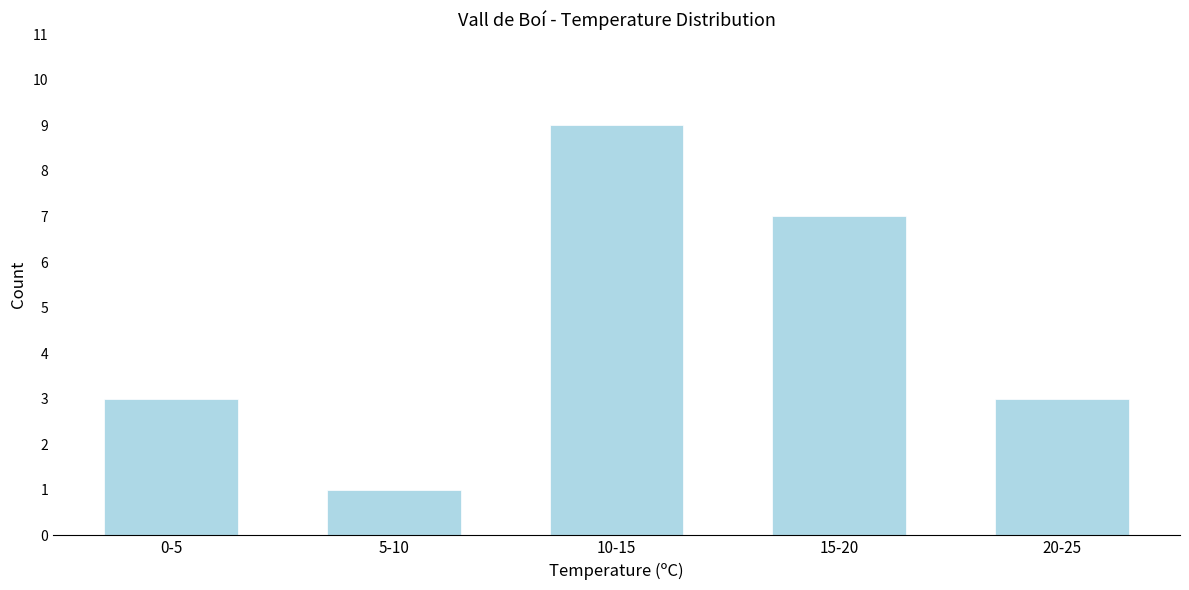

Reading right to left, extract all data points from this chart.

20-25=3	15-20=7	10-15=9	5-10=1	0-5=3